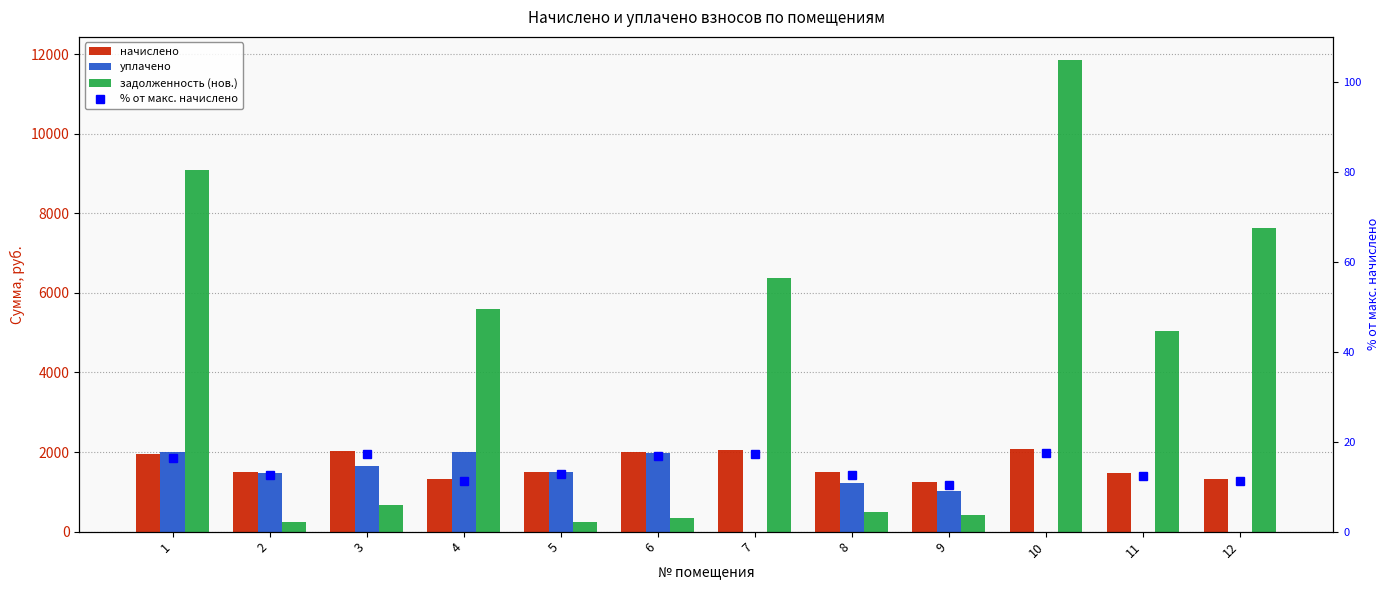

What is the difference between the maximum and minimum values in the задолженность (нов.) series?

11591.6